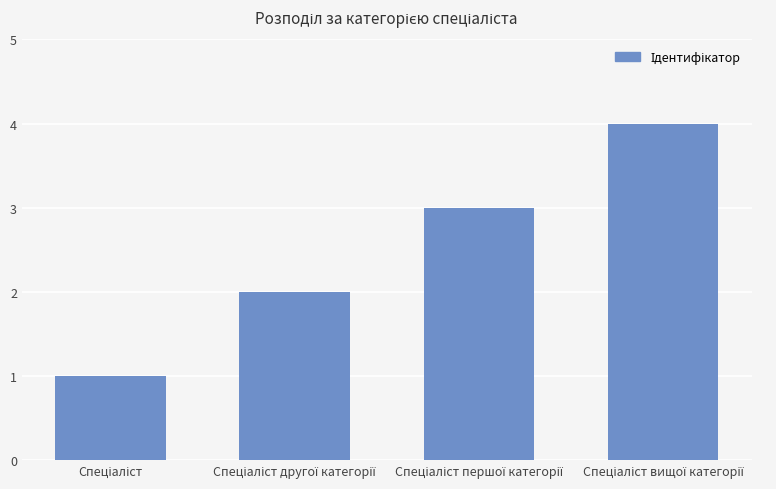

What is the sum of all values?

10